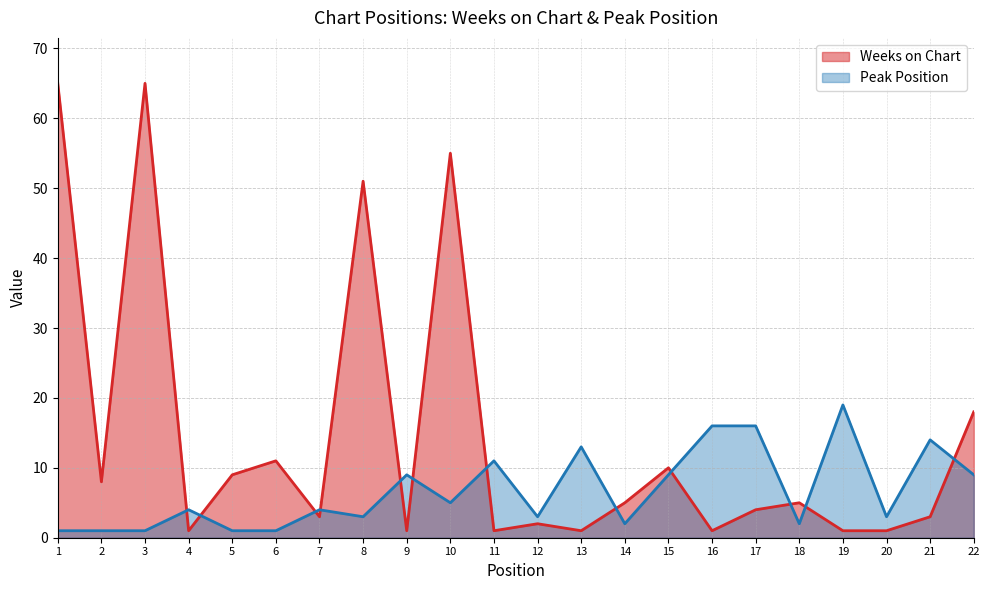

How many categories are shown in the chart?

22